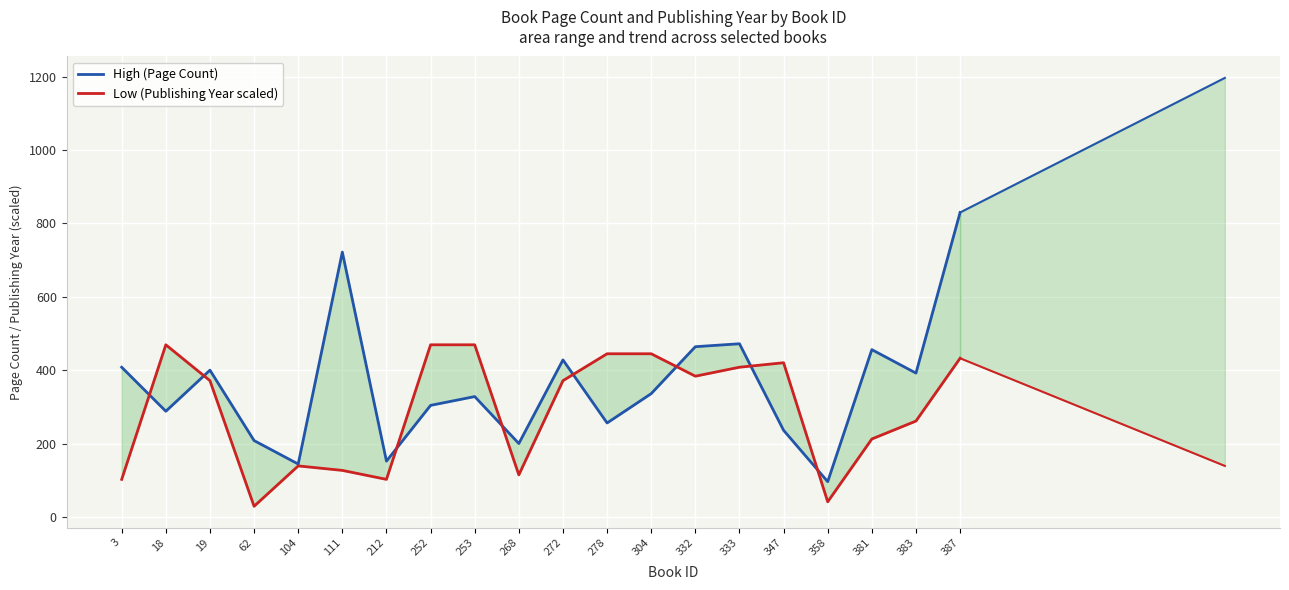

How many values in the High (Page Count) series are below 336?

10